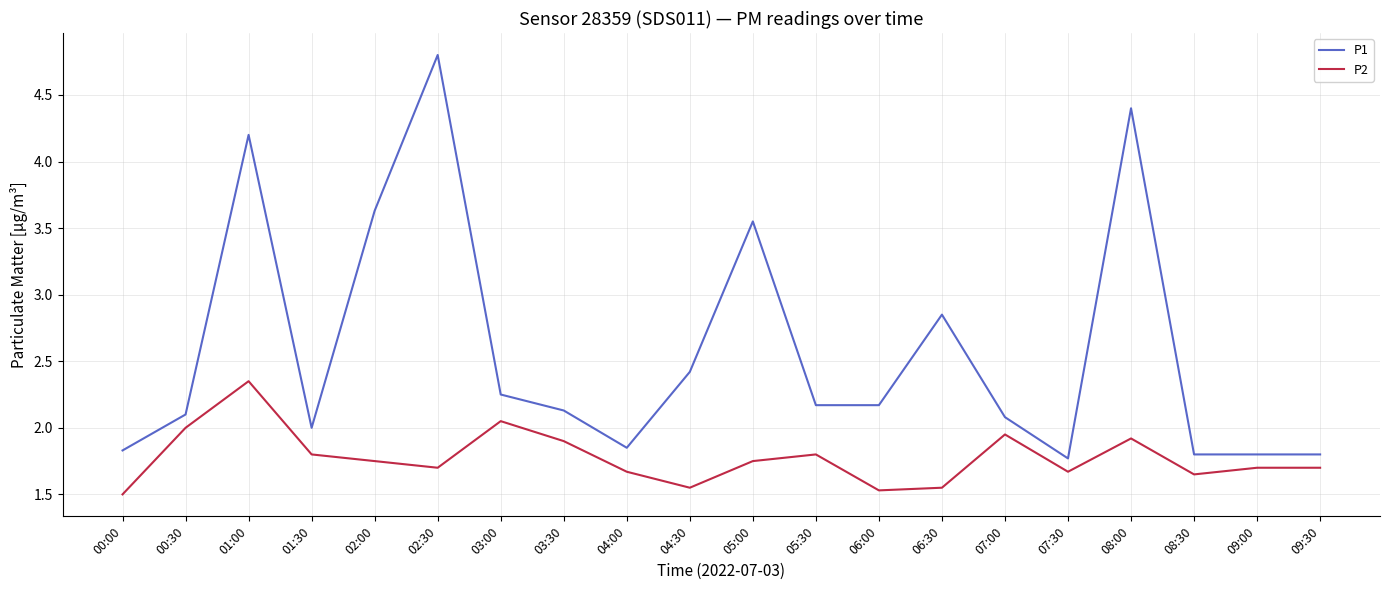

What is the smallest value displayed?

1.5